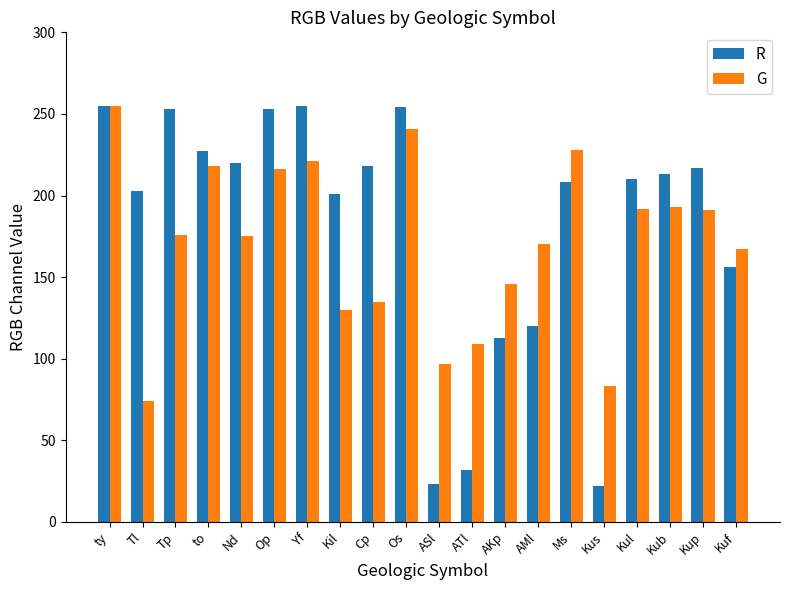

Read the G value at Kul, to the nearest 50.

200